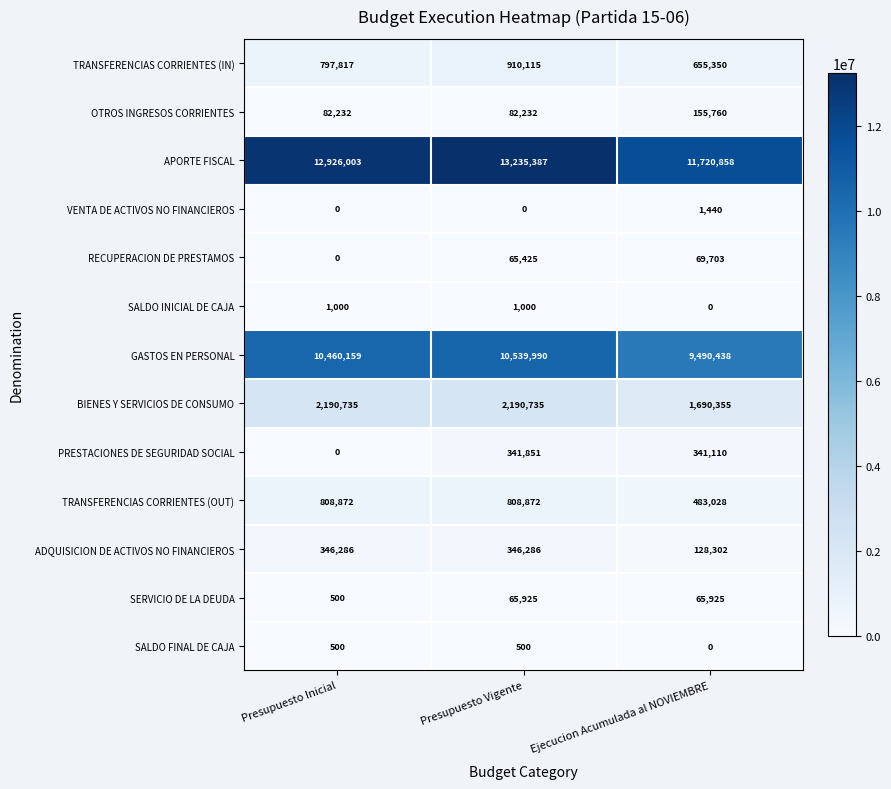

How many VENTA DE ACTIVOS NO FINANCIEROS values are between 0 and 1440?

3